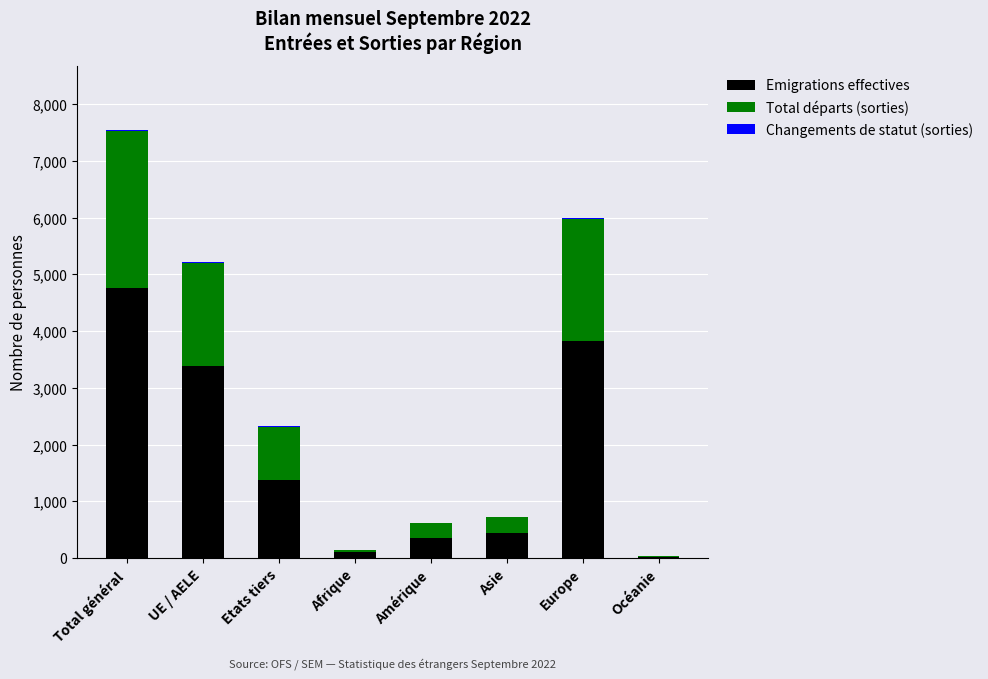

At which category is the sum across all series the highest?

Total général